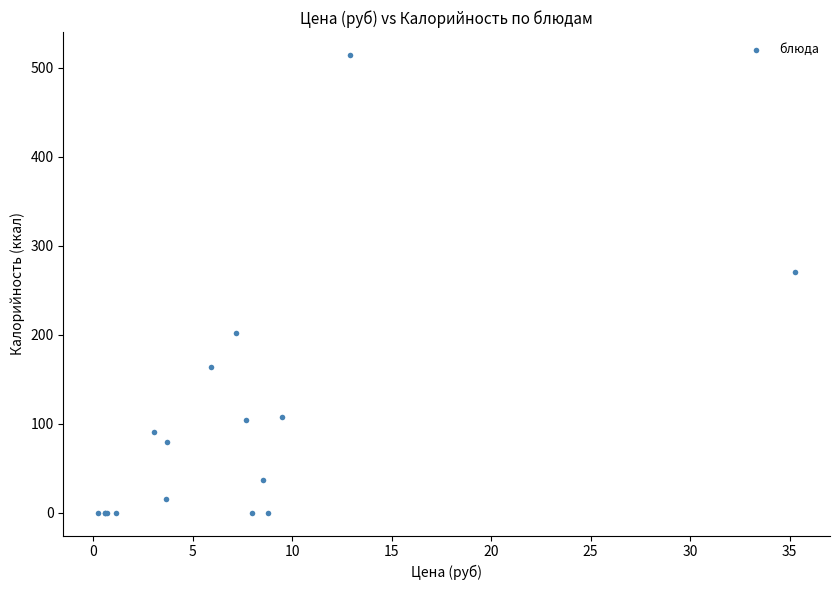

What Y value in the scatter plot is closest to 257?

271.0